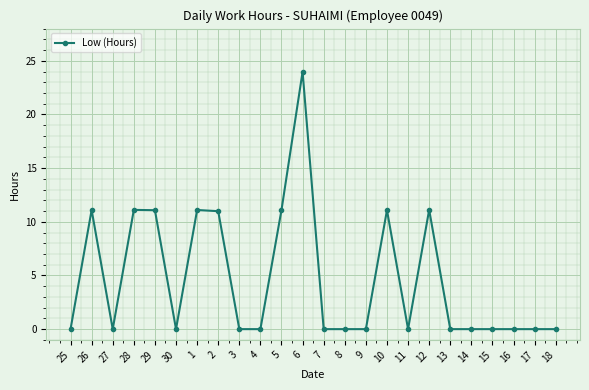

What is the maximum value shown in the chart?

24.0